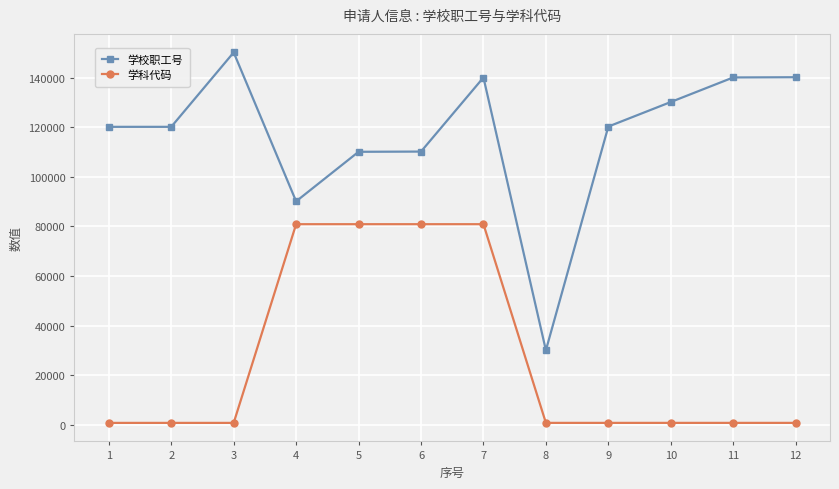

The value of 学校职工号 at 5 is 110091. True or false?

True